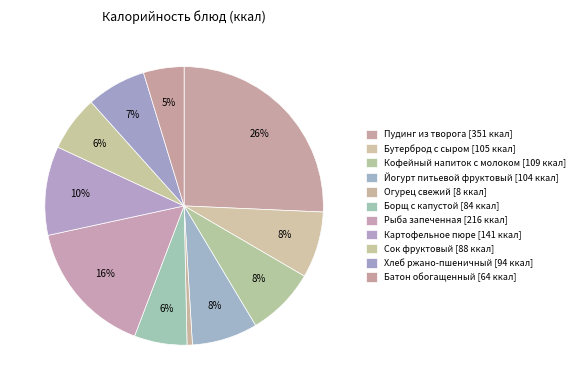

Count the number of slices in the pie.

11